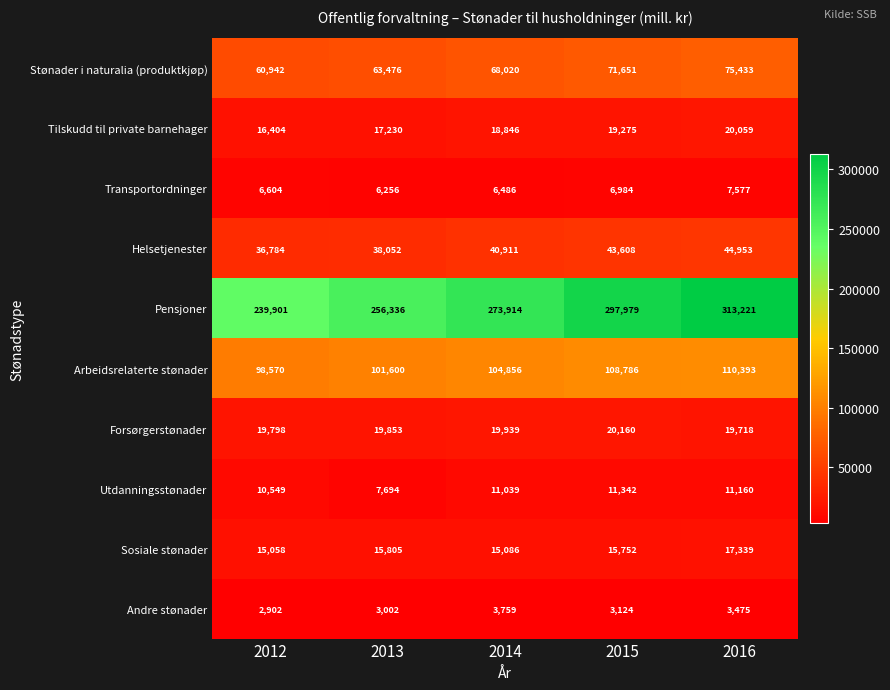

What is the average value of the Helsetjenester series?

40862